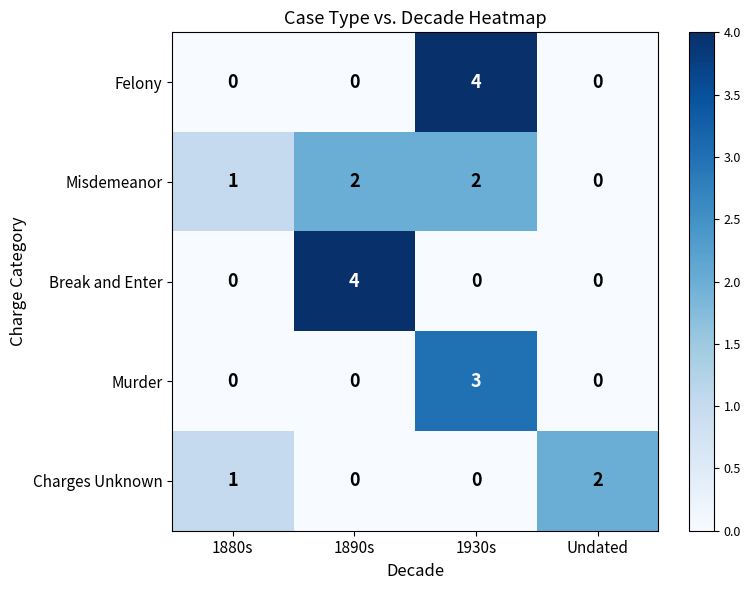

Count the Misdemeanor values in the range 1 to 2.

3